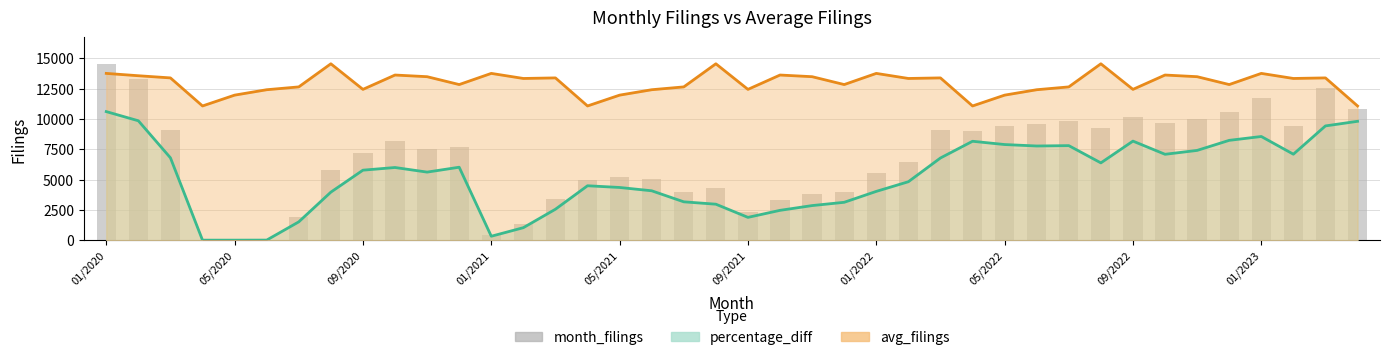

What is the minimum value shown in the chart?

4